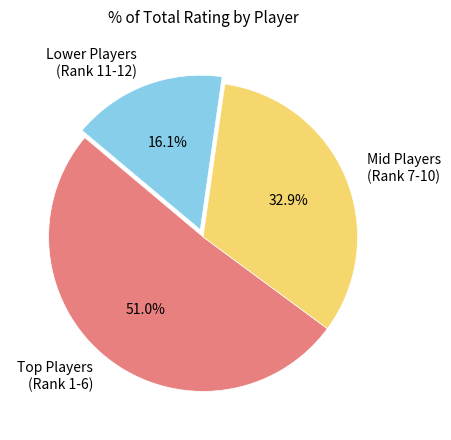

Between Lower Players (Rank 11-12) and Mid Players (Rank 7-10), which is larger?

Mid Players (Rank 7-10)